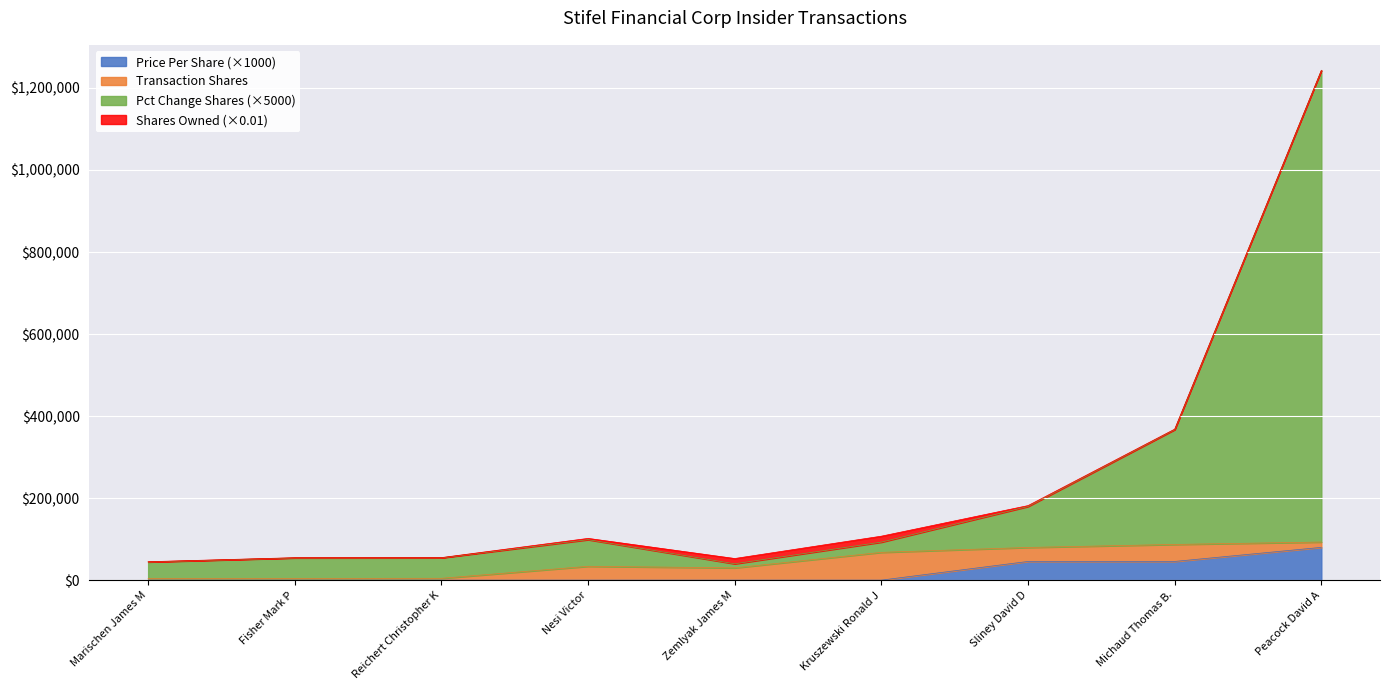

At which category is the sum across all series the highest?

Peacock David A